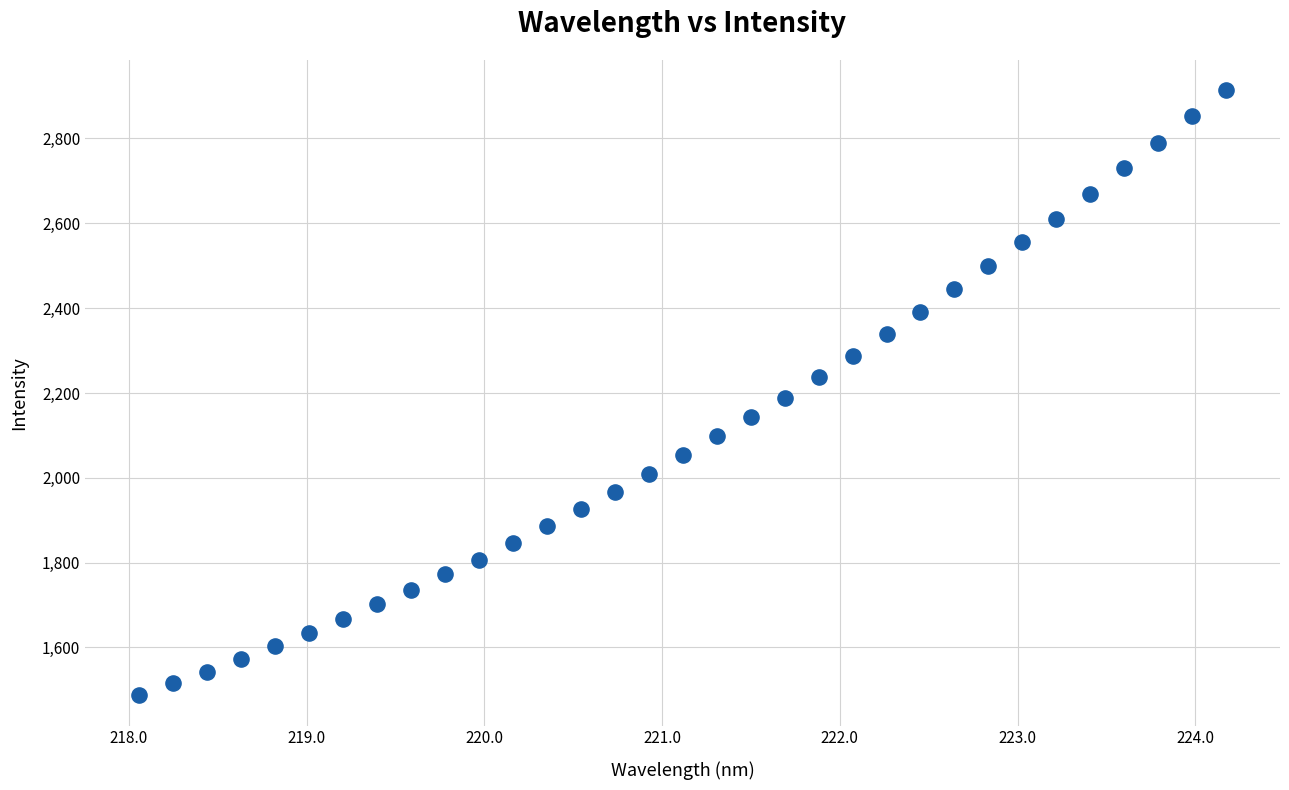

What is the range of Y values (max minus min)?

1426.9